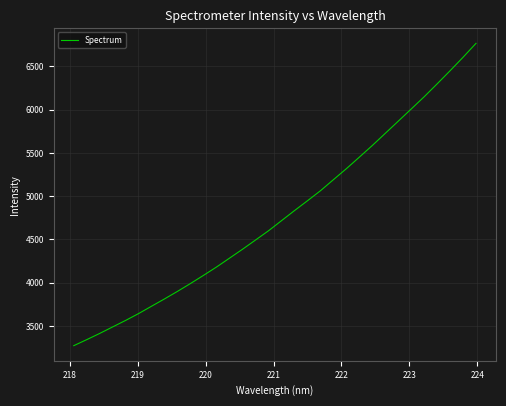

What is the difference between the maximum and minimum values?

3492.8